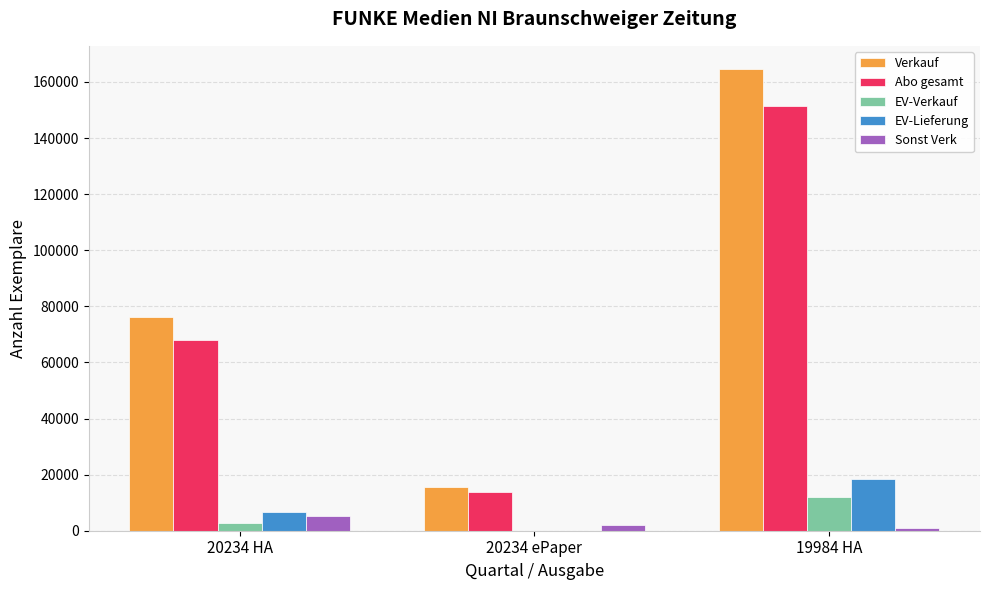

What is the total value across all series at 20234 HA?

158991